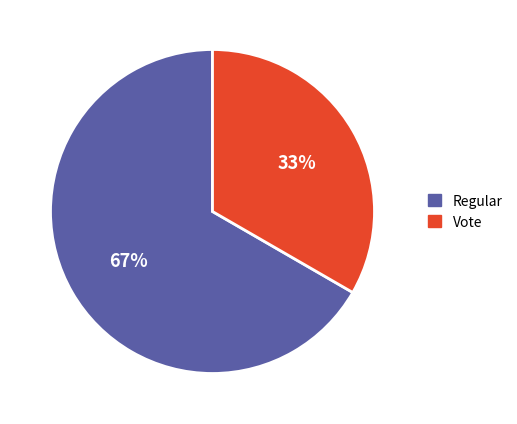

Does any single category account for the majority?

Yes